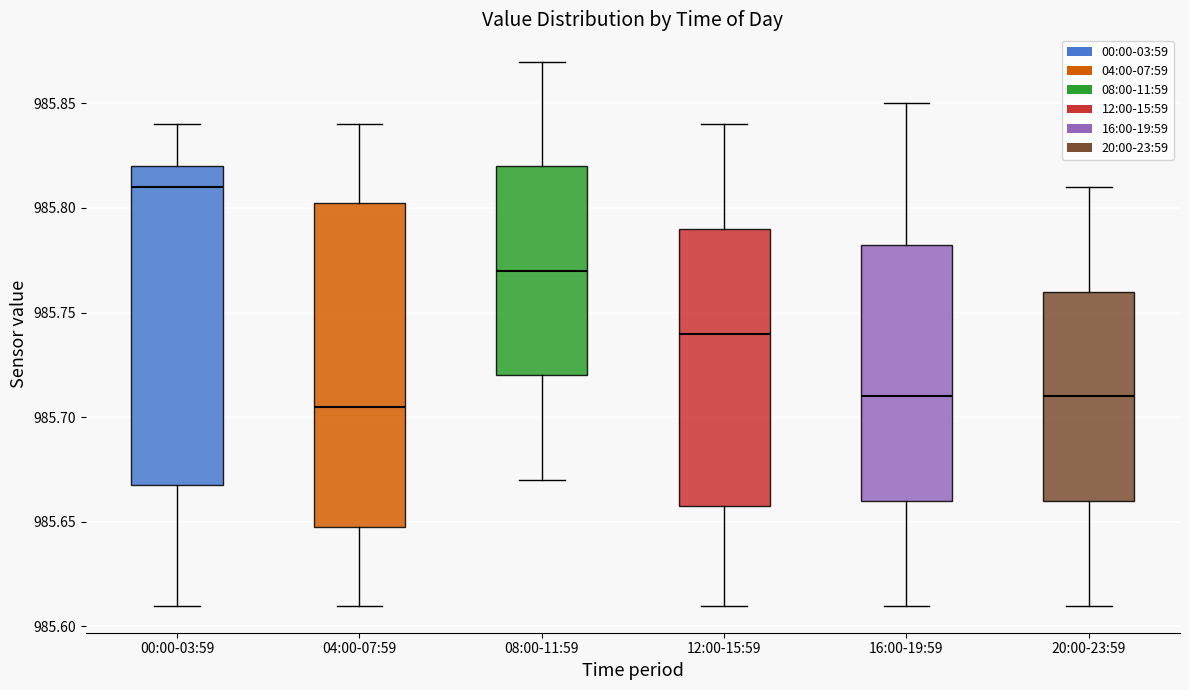

Where does the median line of the box for 08:00-11:59 sit on the y-axis? The values are not printed on the chart, so give them approximately, as read against the axis.

985.770